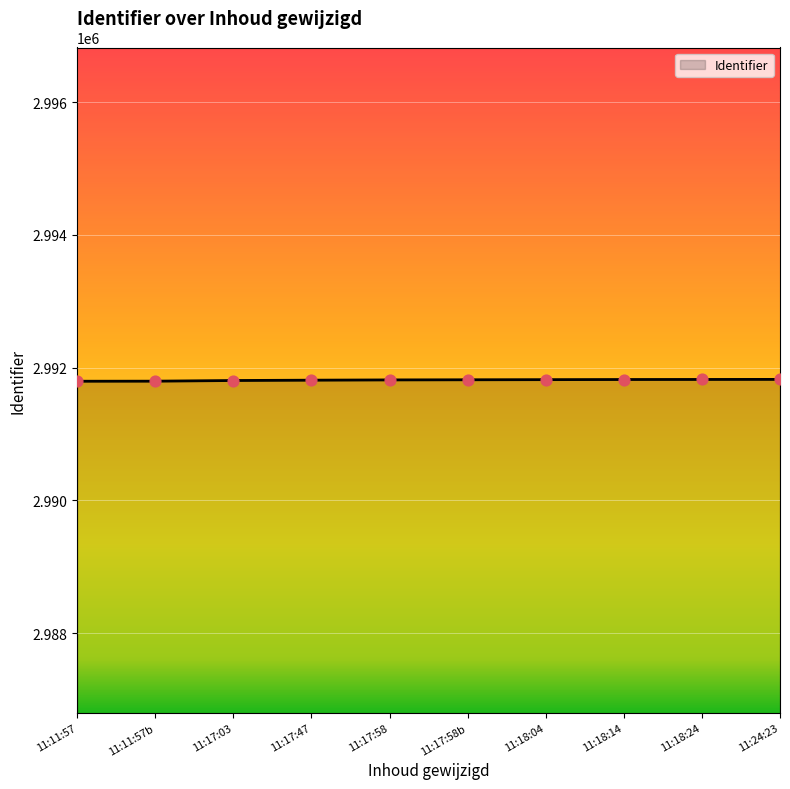

What is the ratio of the value at 11:18:04 to the value at 11:18:24?

1.0